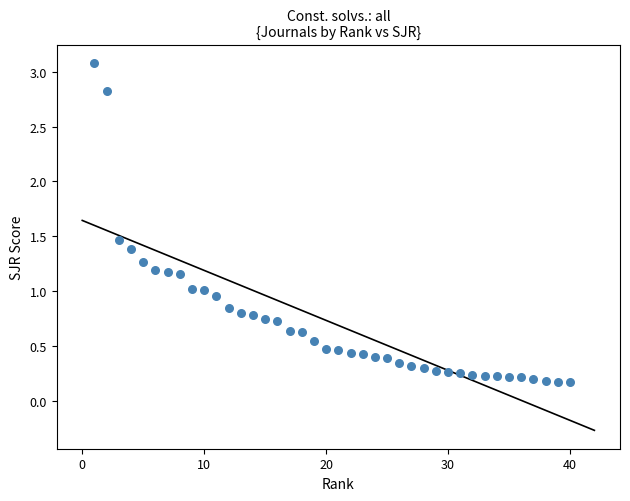

What is the range of Y values (max minus min)?

2.9